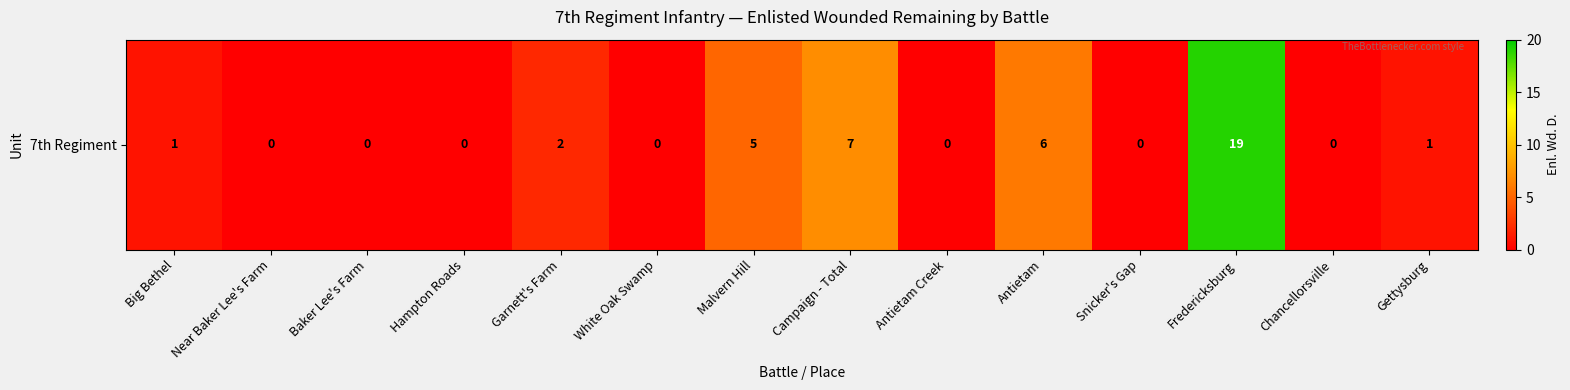

How many distinct data groups are displayed?

1